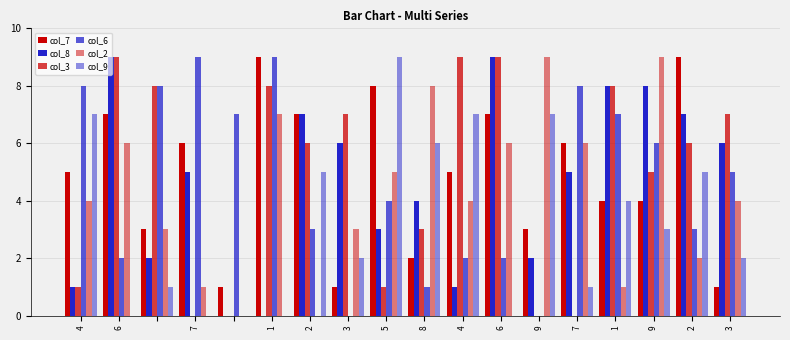

How many groups of bars are there?

18